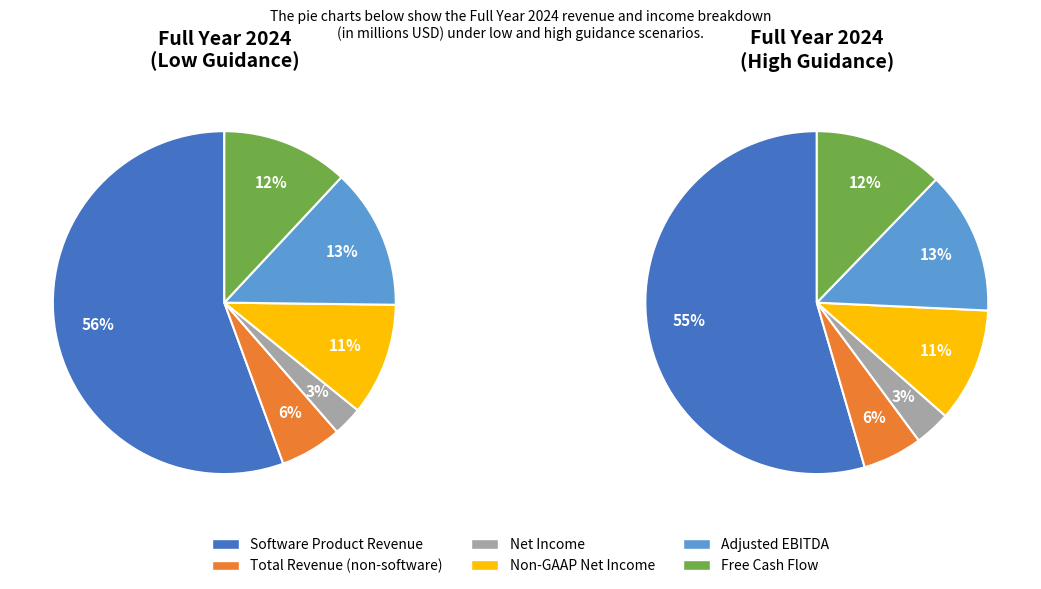

To the nearest percent, what is the difference between the Net Income and Software Product Revenue slice percentages?

53%